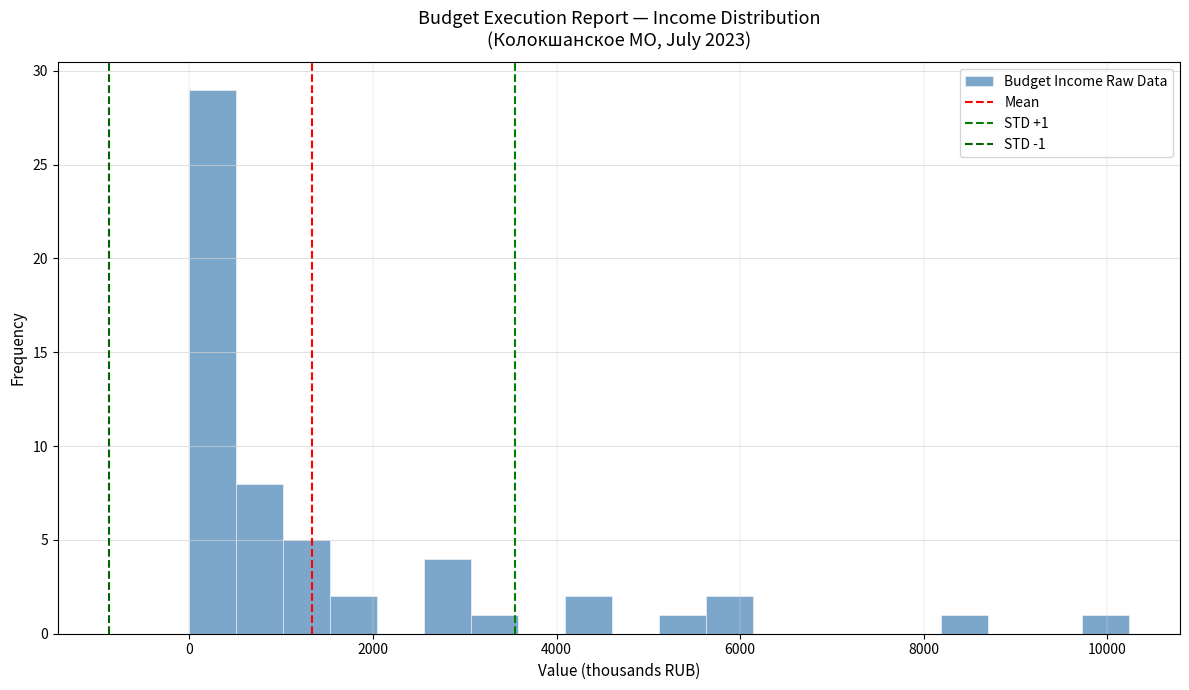

Around what value on the x-axis is the tallest bar? Give the approximate position of its centre, as read against the axis.

200